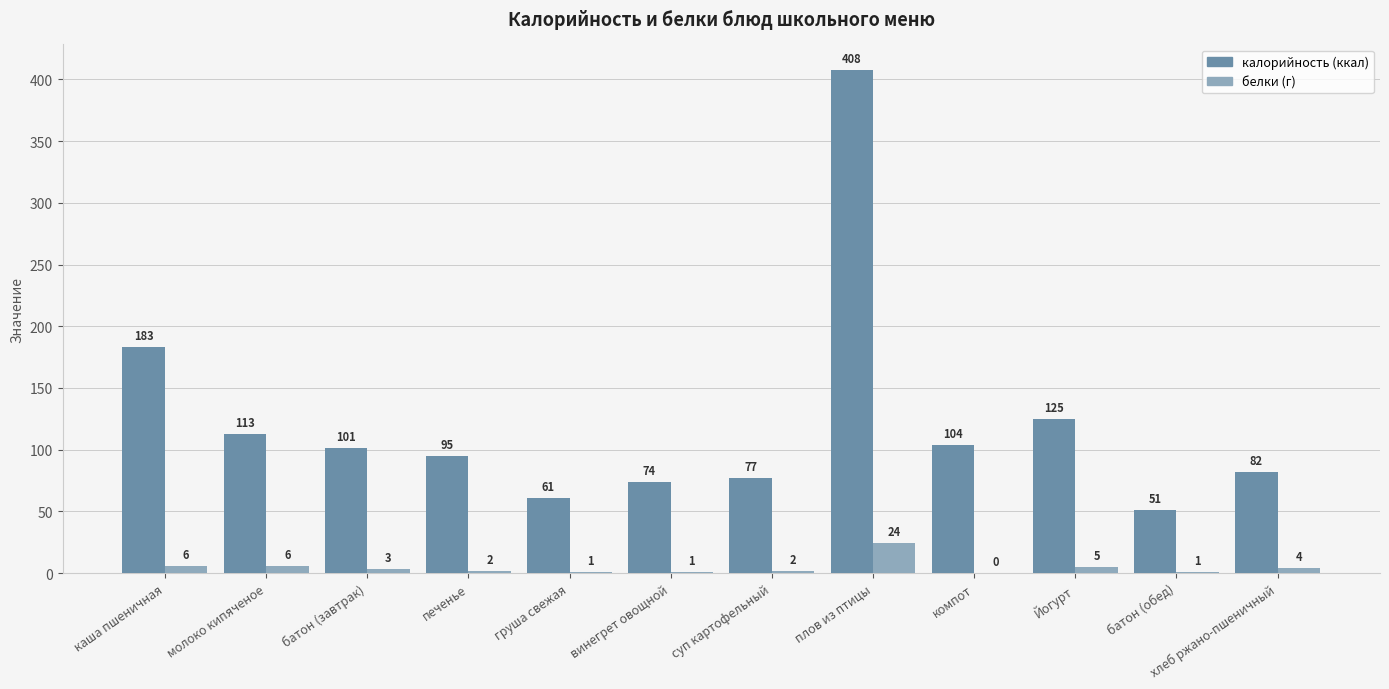

What is the greatest value displayed?

408